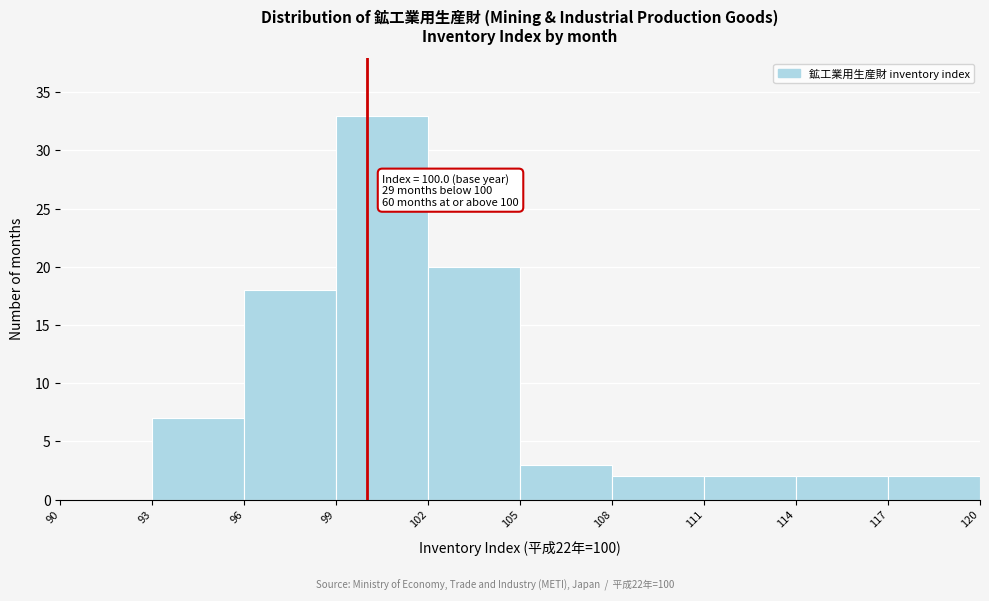

Which range on the x-axis has the tallest bar?

99 to 102